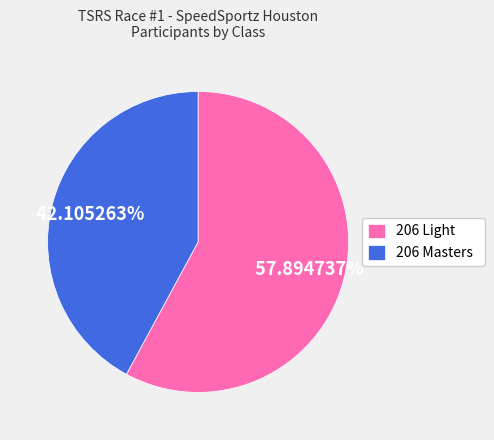

To the nearest percent, what percentage of the pie is 206 Masters?

42%